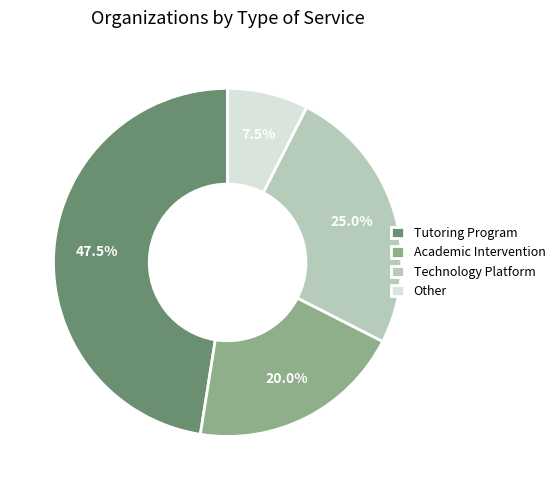

The Technology Platform slice represents 25% of the pie. True or false?

True